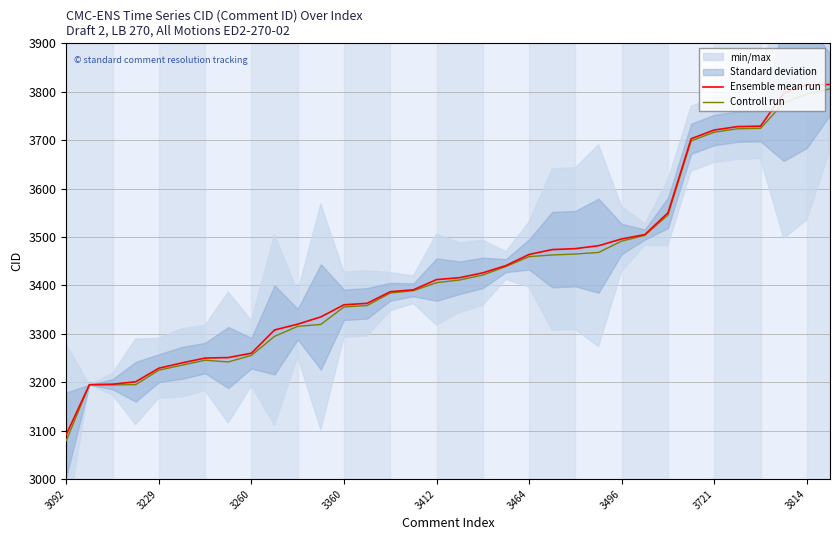

The value of Controll run at 3464 is 3459.5. True or false?

True